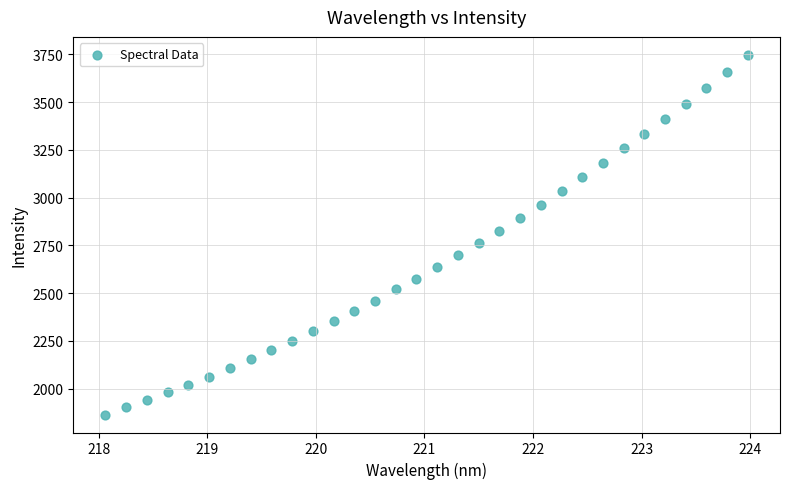

What is the range of Y values (max minus min)?

1883.3